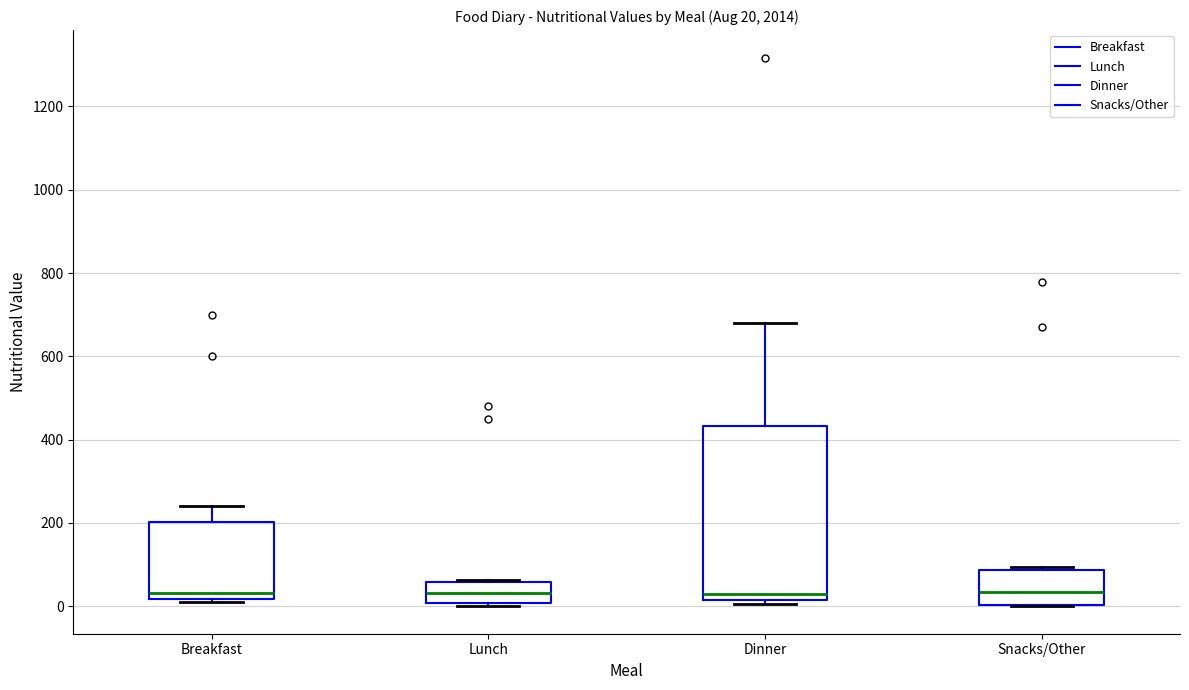

Comparing the boxes themselves (not the whiskers), which one is the tallest?

Dinner